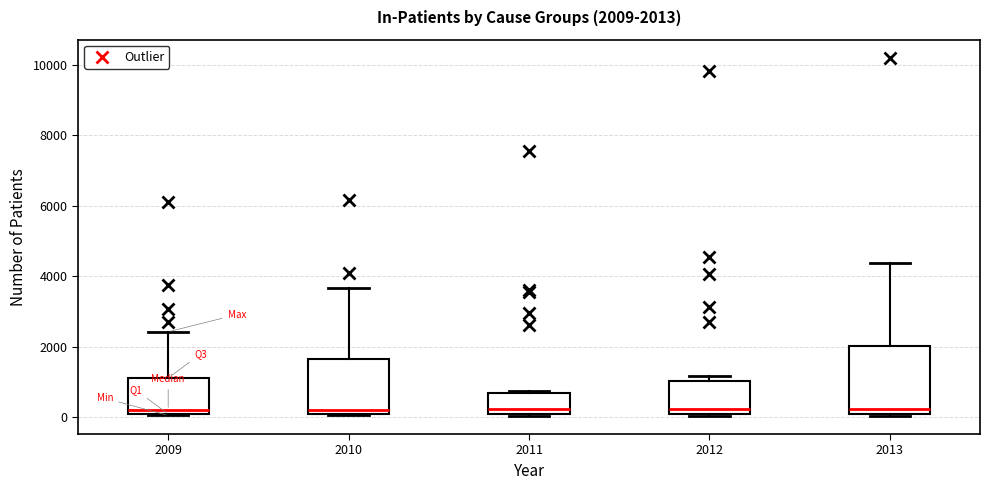

Which box is the tallest, from its lower edge to its upper edge?

2013